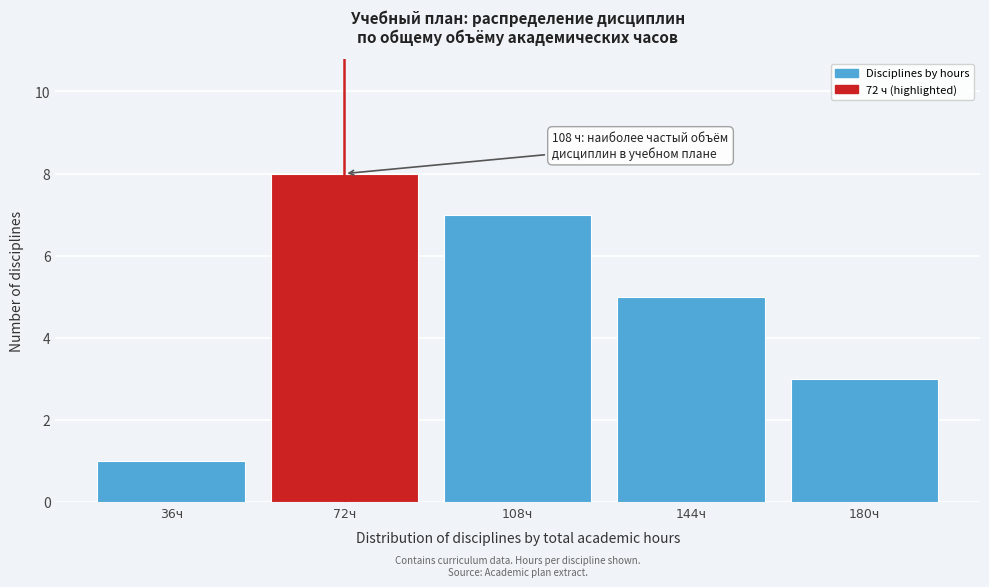

Reading left to right, transcribe all the data shown in this chart.

36ч=1	72ч=8	108ч=7	144ч=5	180ч=3